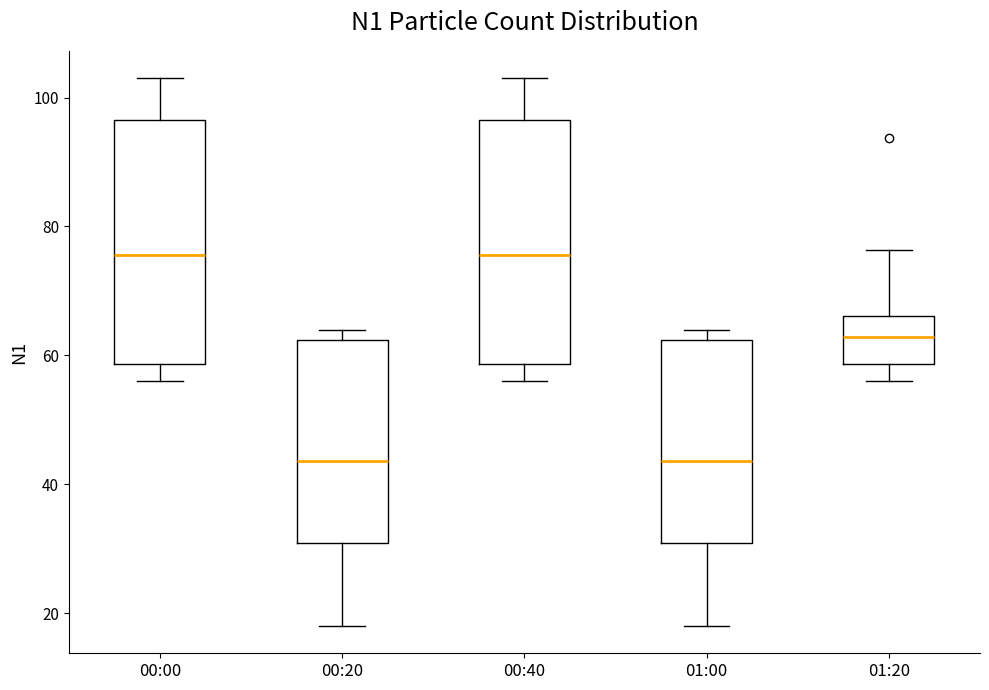

Reading left to right, read every box against the y-axis: the position of its median line, the range the box covers, and the ends of its whiskers. The values are not printed on the chart, so give them approximately, as read against the axis.

00:00: median 76, box 58 to 96, whiskers 56 to 104
00:20: median 44, box 30 to 62, whiskers 18 to 64
00:40: median 76, box 58 to 96, whiskers 56 to 104
01:00: median 44, box 30 to 62, whiskers 18 to 64
01:20: median 62, box 58 to 66, whiskers 56 to 76